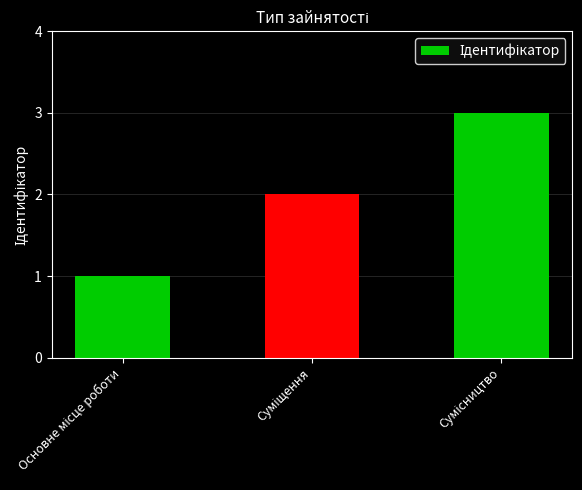

What is the minimum value shown in the chart?

1